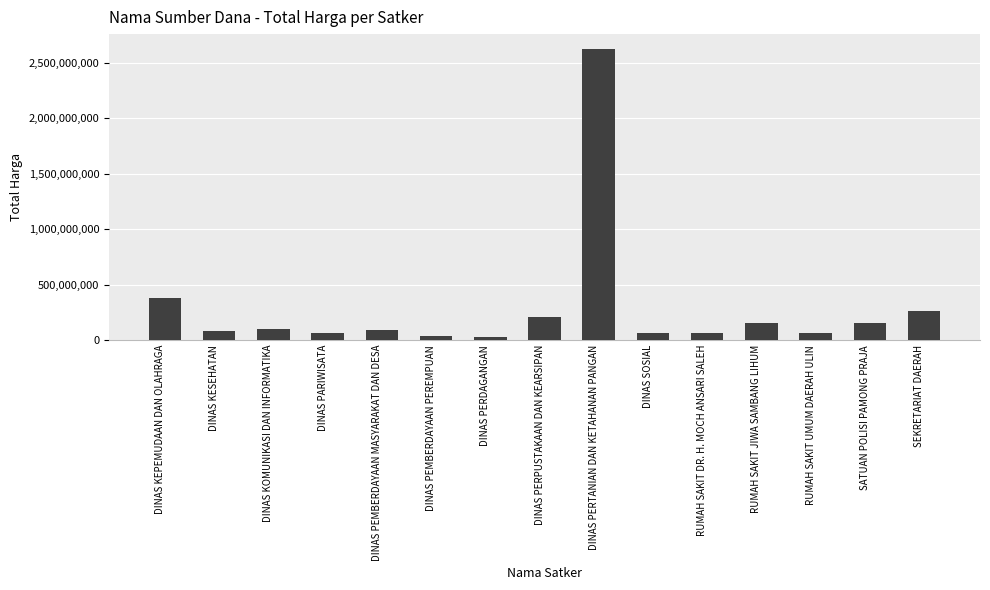

What is the difference between the values at DINAS SOSIAL and DINAS PARIWISATA?

532000